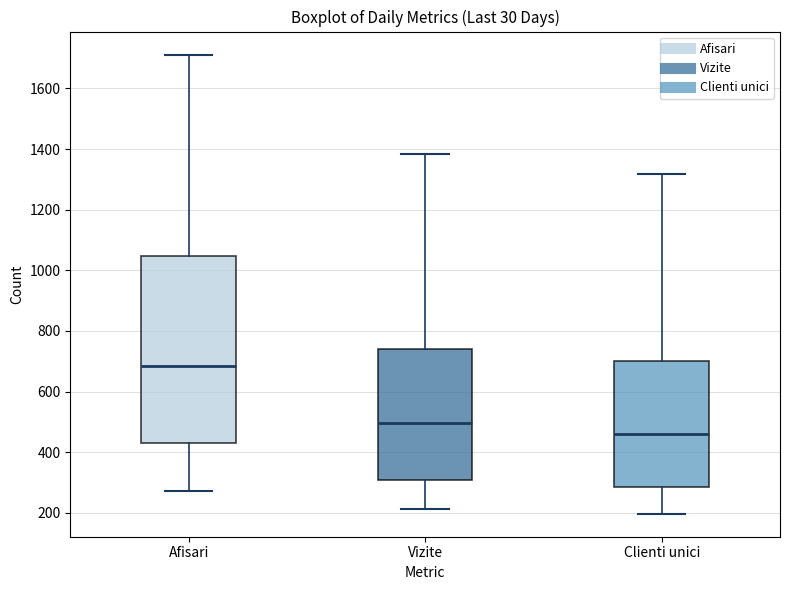

Reading left to right, transcribe this box plot: for each box, give where its median line is, the range the box spans, and where its two whiskers end, as read against the y-axis. The values are not printed on the chart, so give them approximately, as read against the axis.

Afisari: median 680, box 440 to 1040, whiskers 280 to 1720
Vizite: median 500, box 300 to 740, whiskers 220 to 1380
Clienti unici: median 460, box 280 to 700, whiskers 200 to 1320